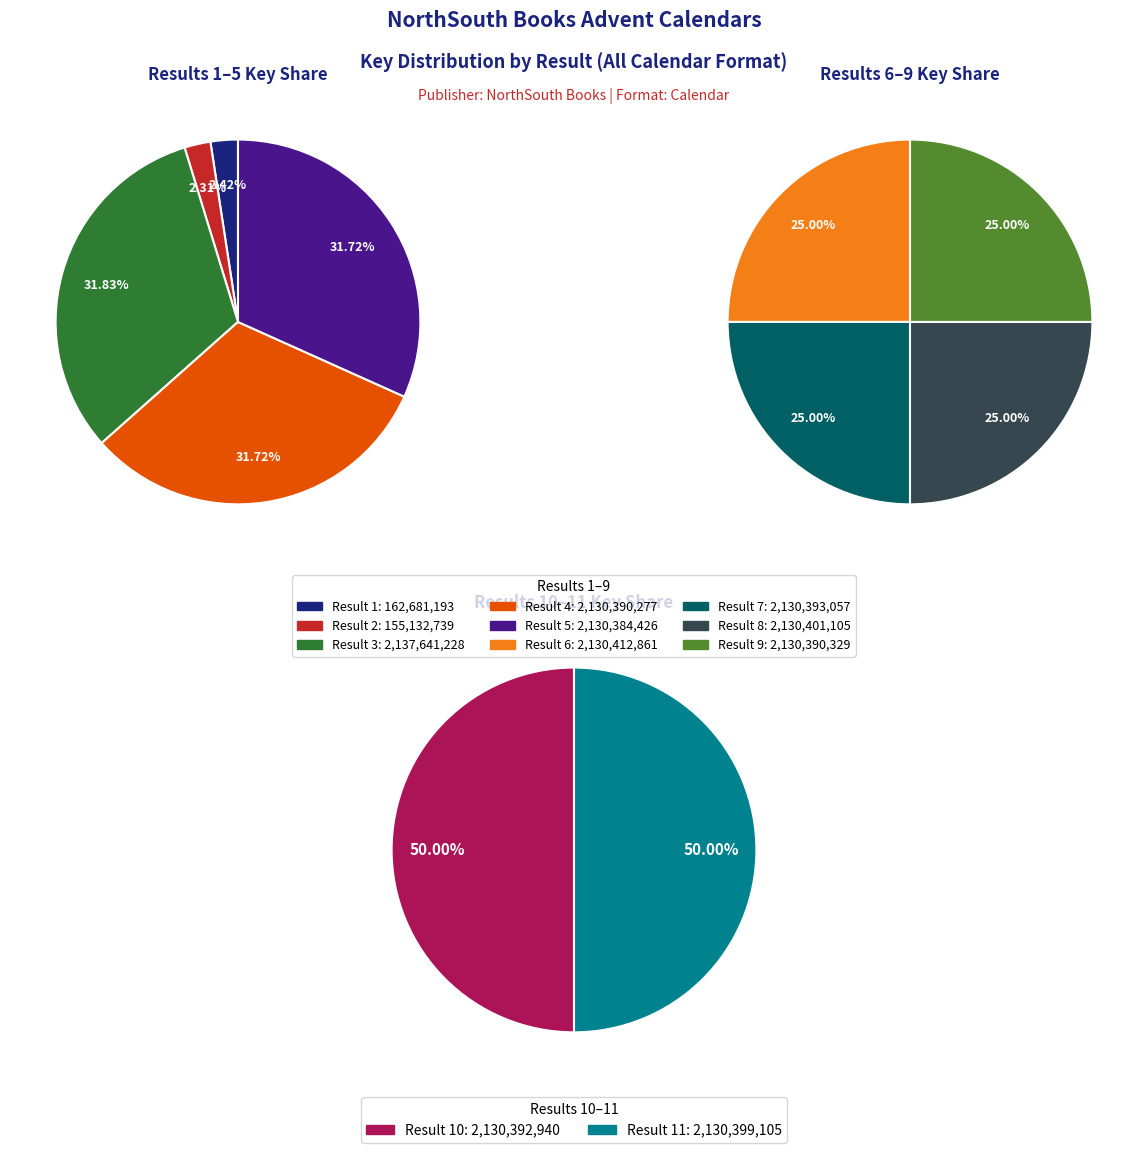

True or false: 5 accounts for 1% of the total.

False